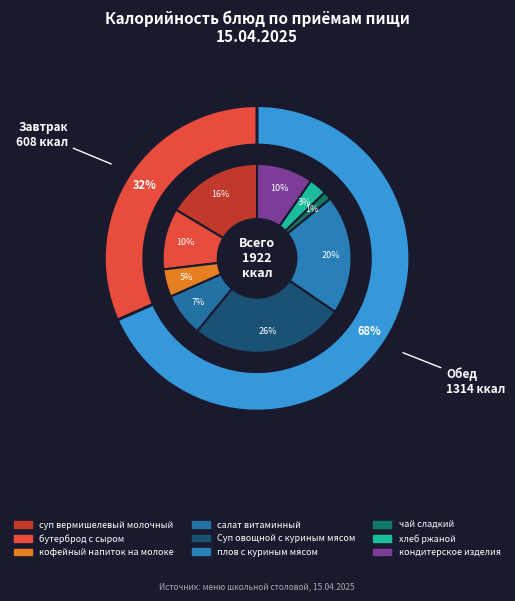

Which category has the biggest portion of the pie?

Суп овощной с куриным мясом